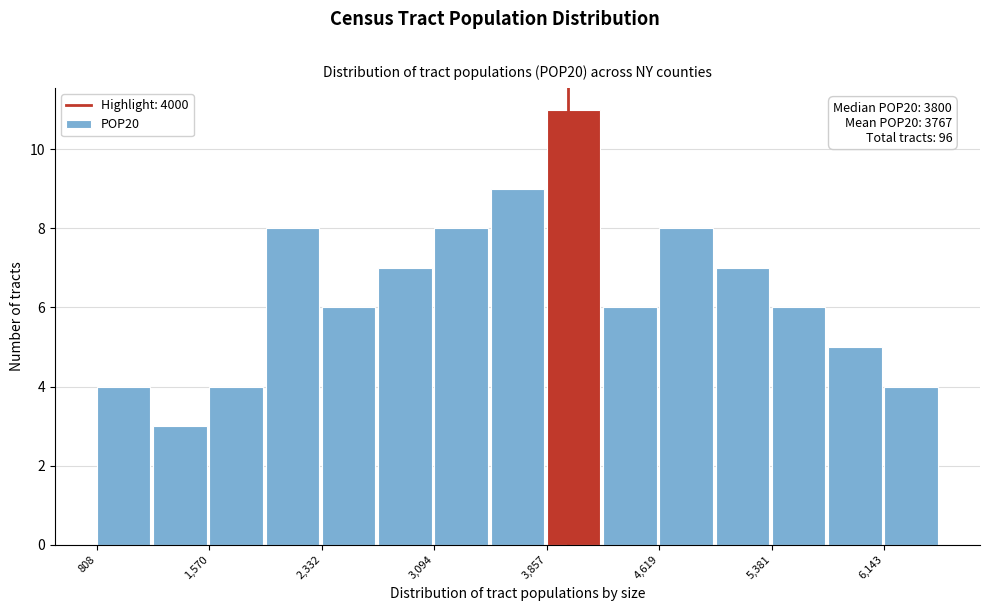

Around what value on the x-axis is the tallest bar? Give the approximate position of its centre, as read against the axis.

4000